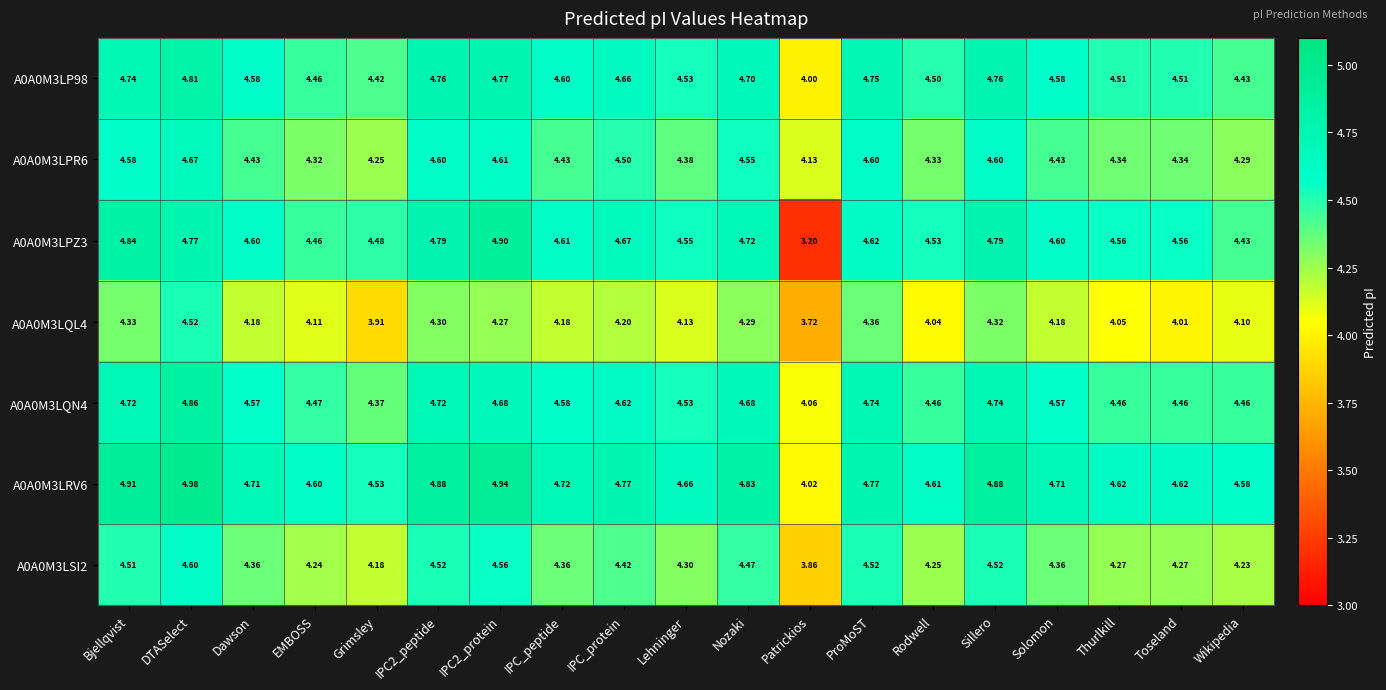

Rank the series at DTASelect from highest to lowest value.

A0A0M3LRV6, A0A0M3LQN4, A0A0M3LP98, A0A0M3LPZ3, A0A0M3LPR6, A0A0M3LSI2, A0A0M3LQL4